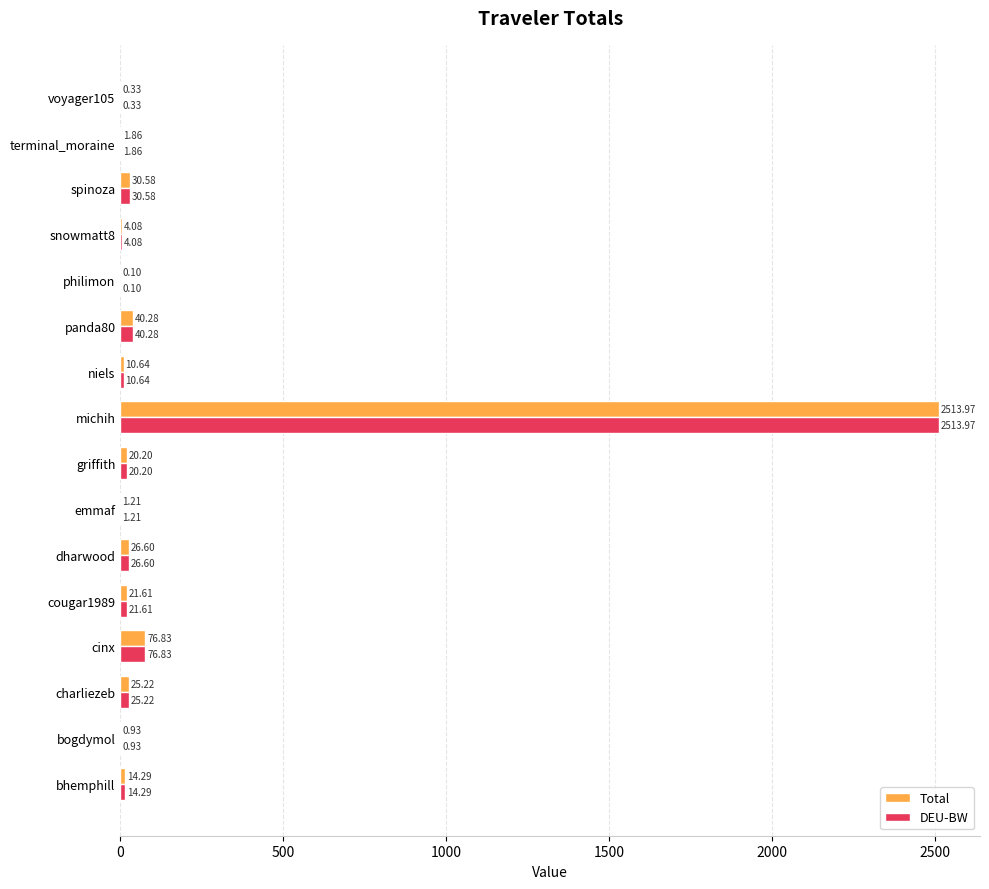

How many data points does each series have?

16